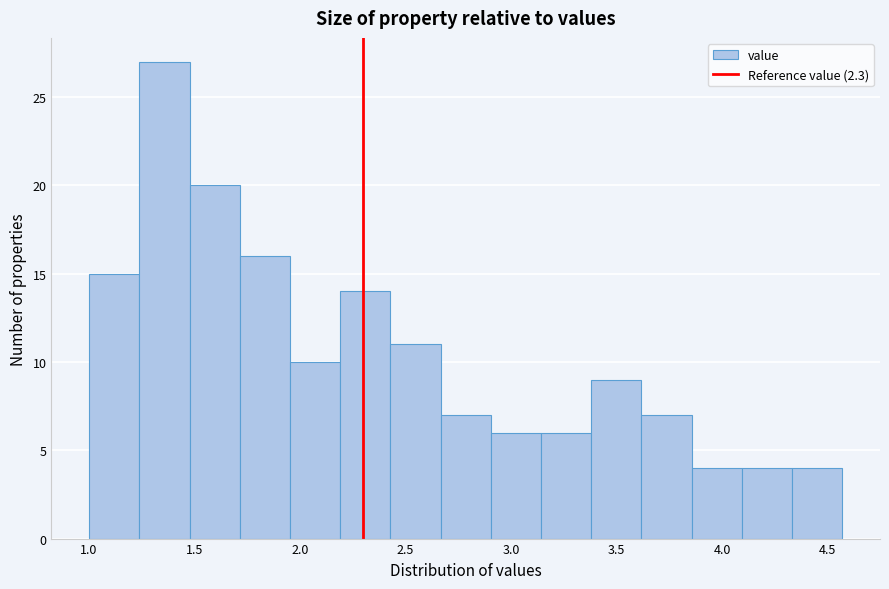

What is the height of the bar covering 1.70 to 1.95 on the x-axis? Neither the bar edges nor the heights are printed on the chart, so give them approximately, as read against the axes.

16